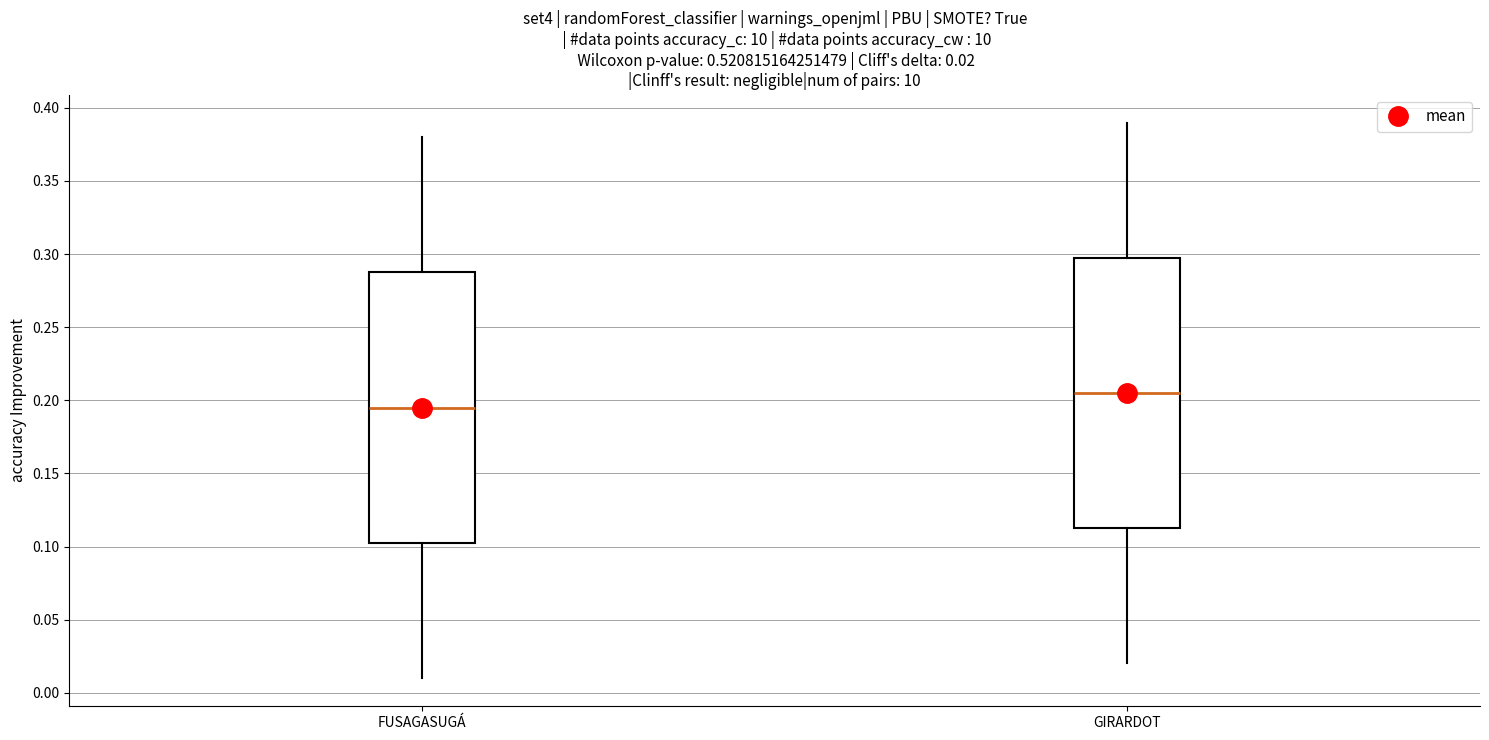

Which box's median line is the highest?

GIRARDOT